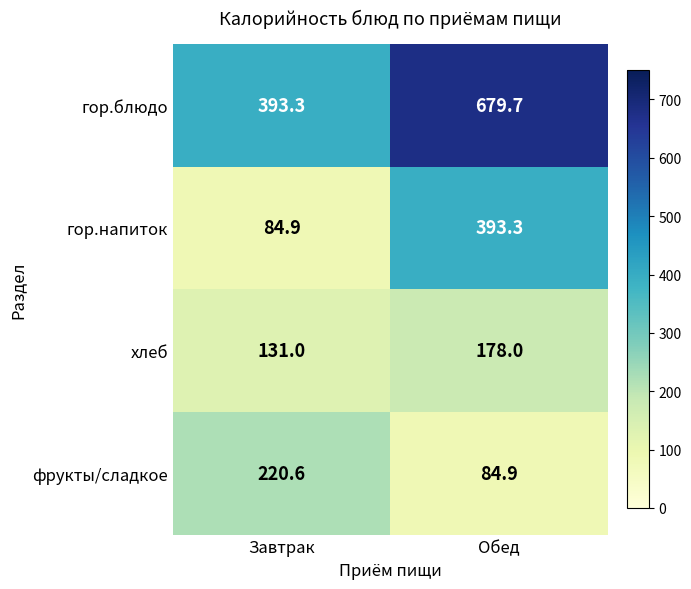

At which label is хлеб closest to 154?

Завтрак